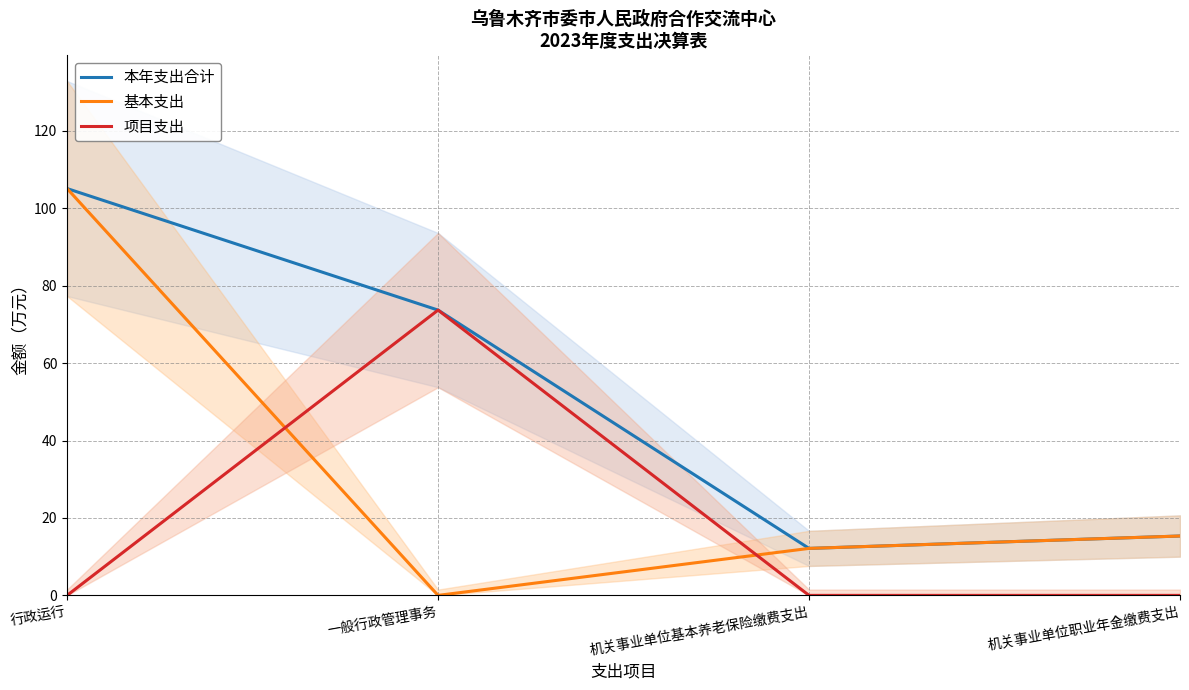

True or false: 本年支出合计 and 基本支出 cross at least once.

False